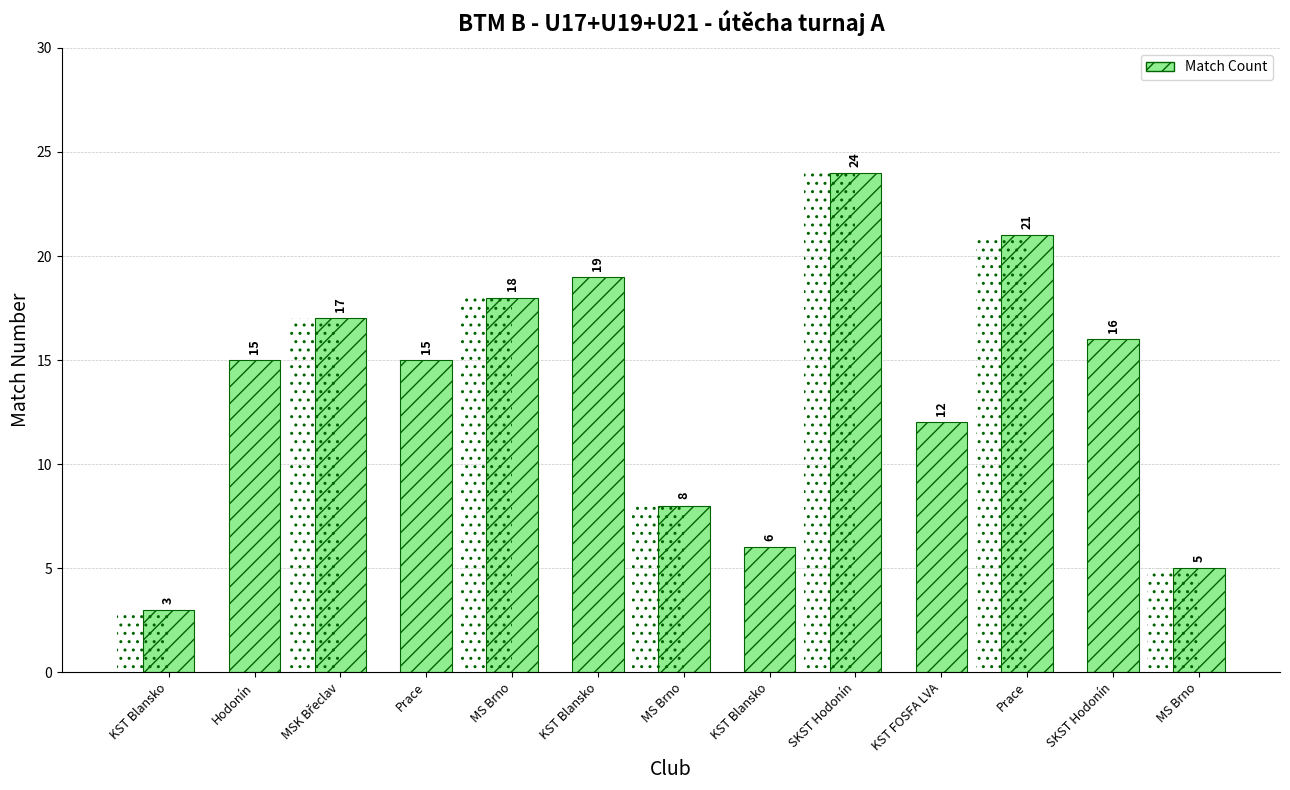

What is the smallest value displayed?

3